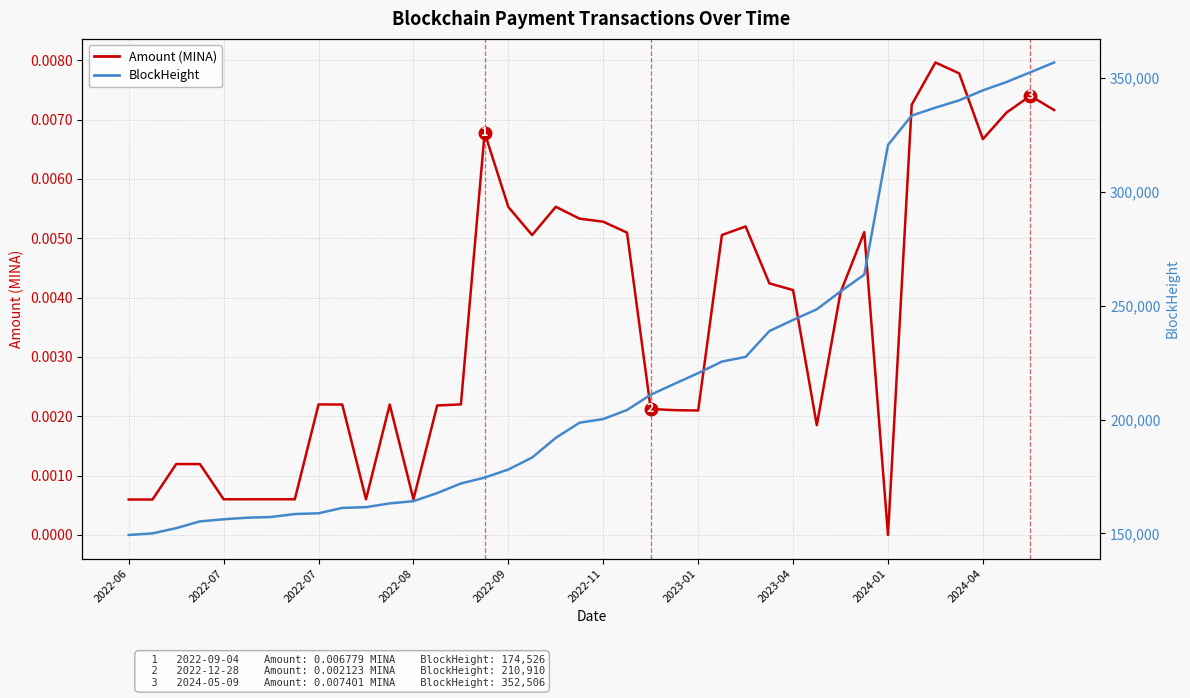

True or false: Amount (MINA) has a value of 0.0 at 39.

False